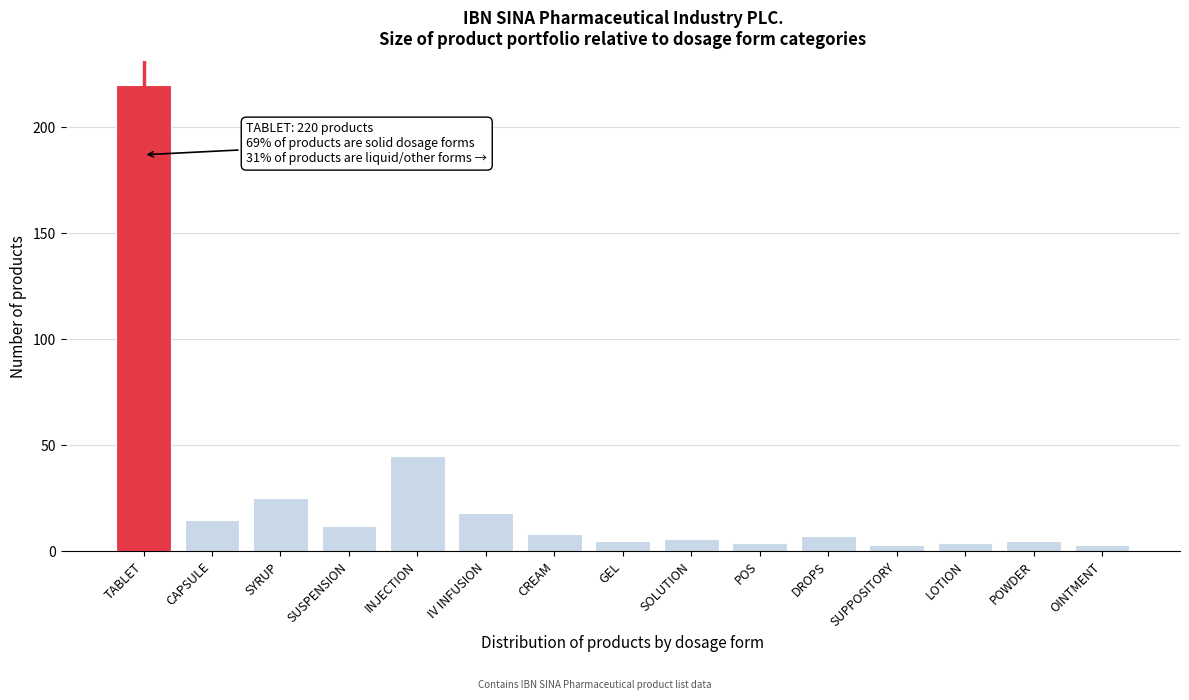

Reading left to right, transcribe all the data shown in this chart.

220	15	25	12	45	18	8	5	6	4	7	3	4	5	3